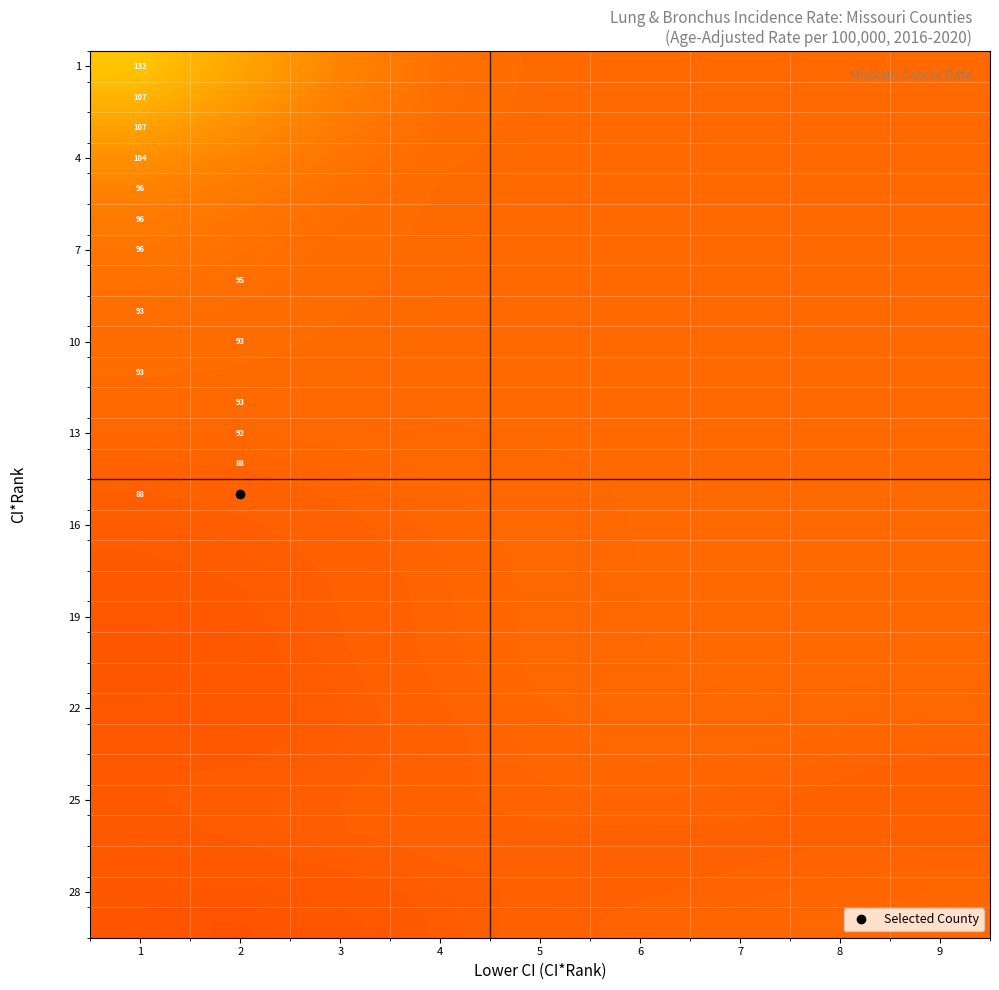

At which category does the chart reach its minimum across all series?

2